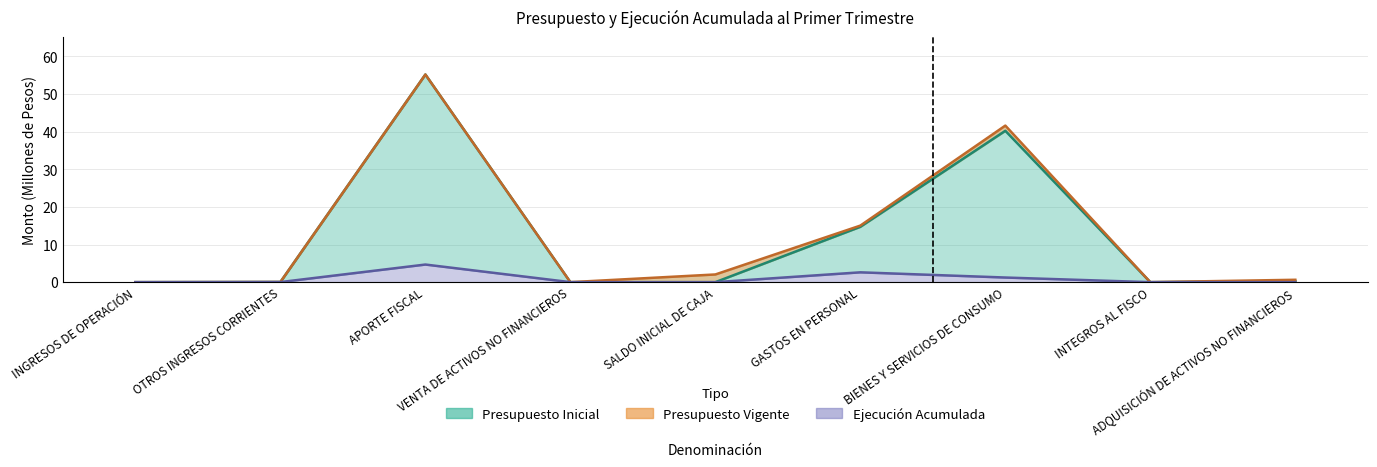

Which series has the largest total across all categories?

Presupuesto Vigente